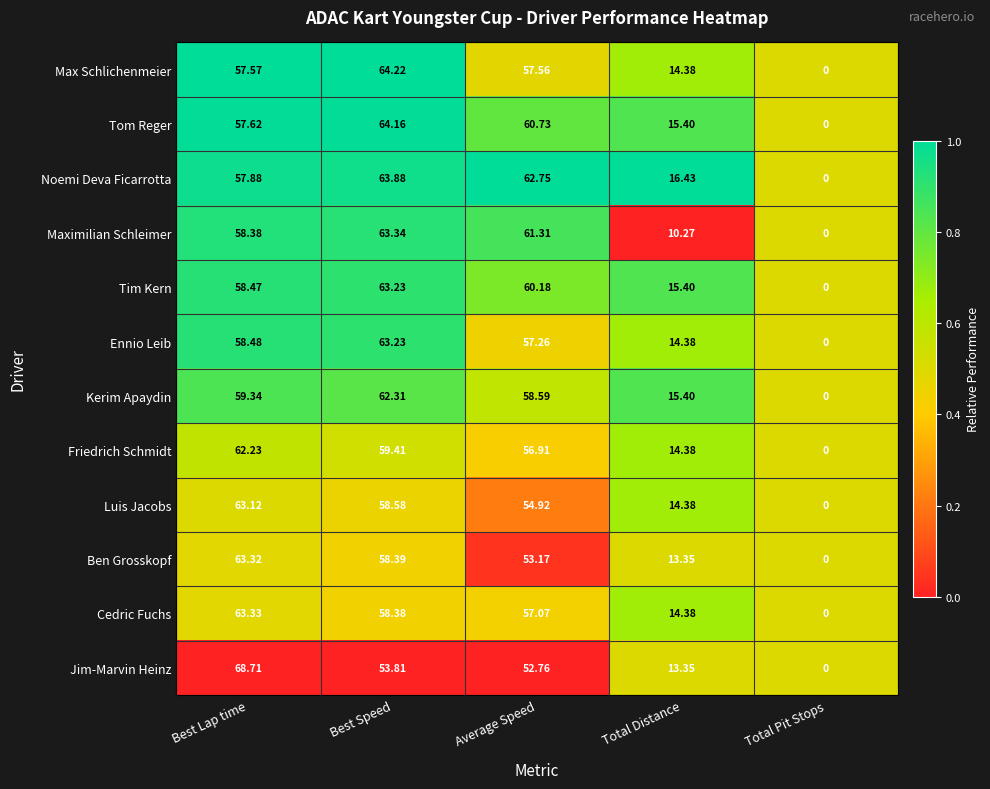

List the labels in order of Maximilian Schleimer value, largest first.

Best Speed, Average Speed, Best Lap time, Total Distance, Total Pit Stops